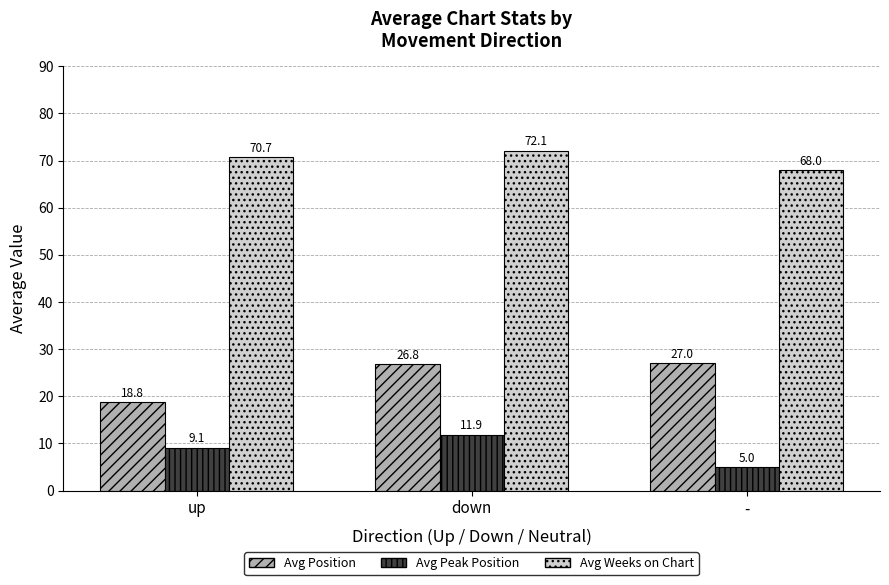

Reading left to right, list all the values displayed in this chart.

Avg Position: 18.8	26.8	27.0
Avg Peak Position: 9.1	11.9	5.0
Avg Weeks on Chart: 70.7	72.1	68.0